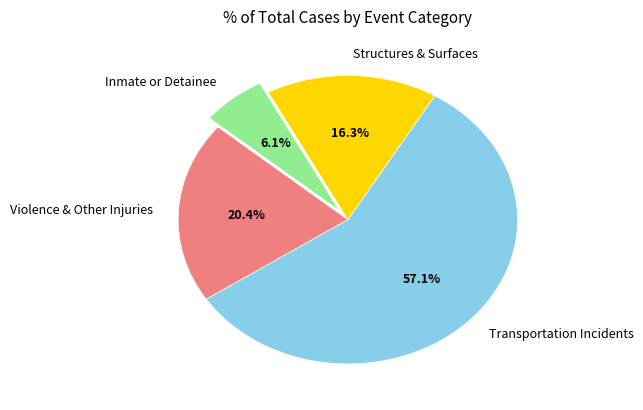

How many segments does this pie chart have?

4